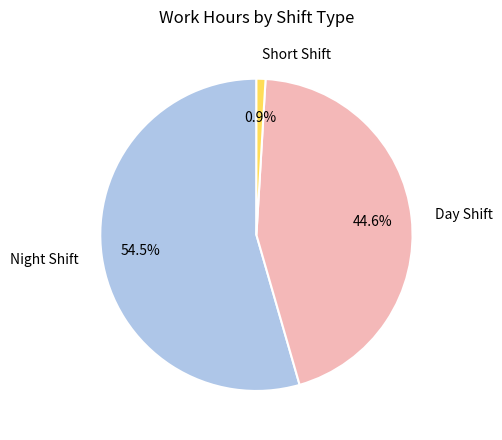

How many segments does this pie chart have?

3